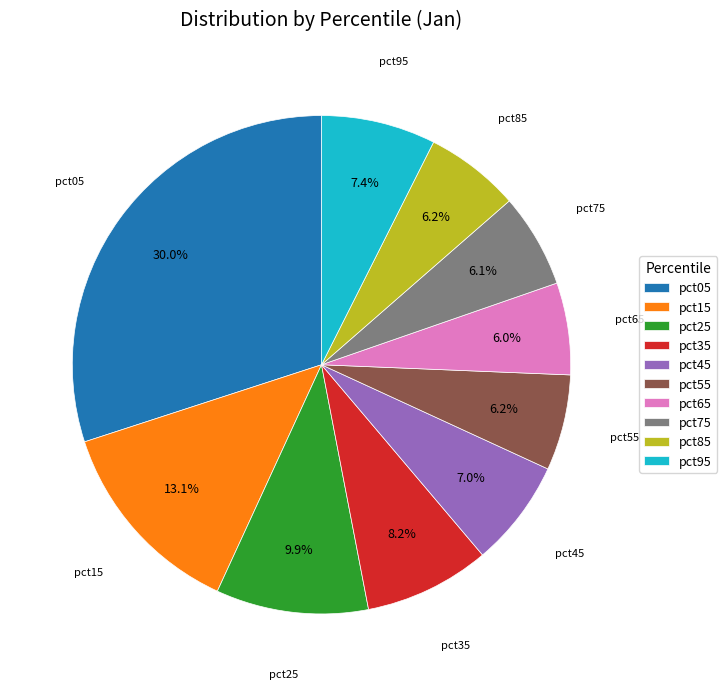

Between pct65 and pct45, which is larger?

pct45